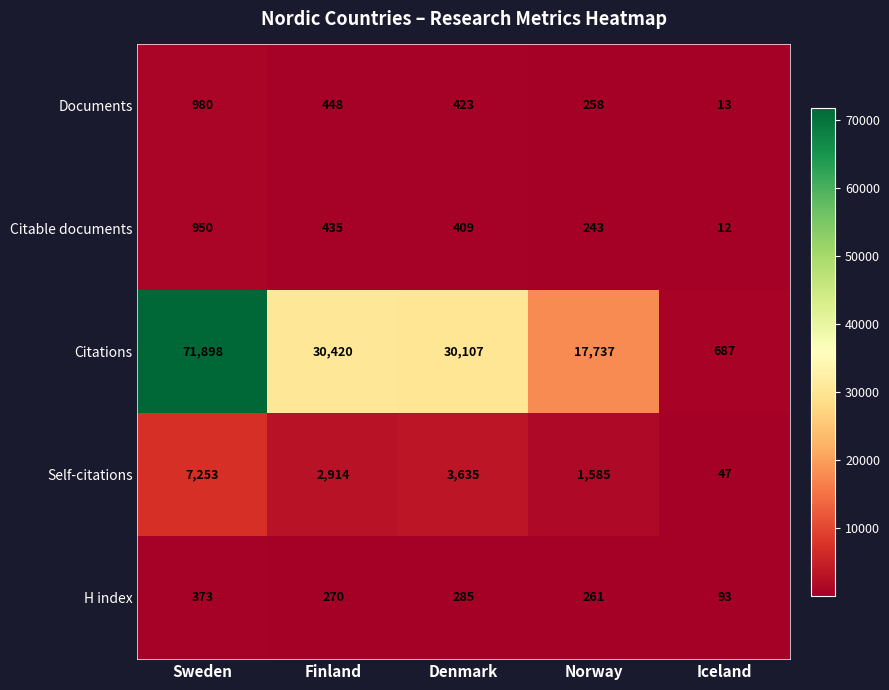

What is the difference between the highest and lowest values at Denmark?

29822